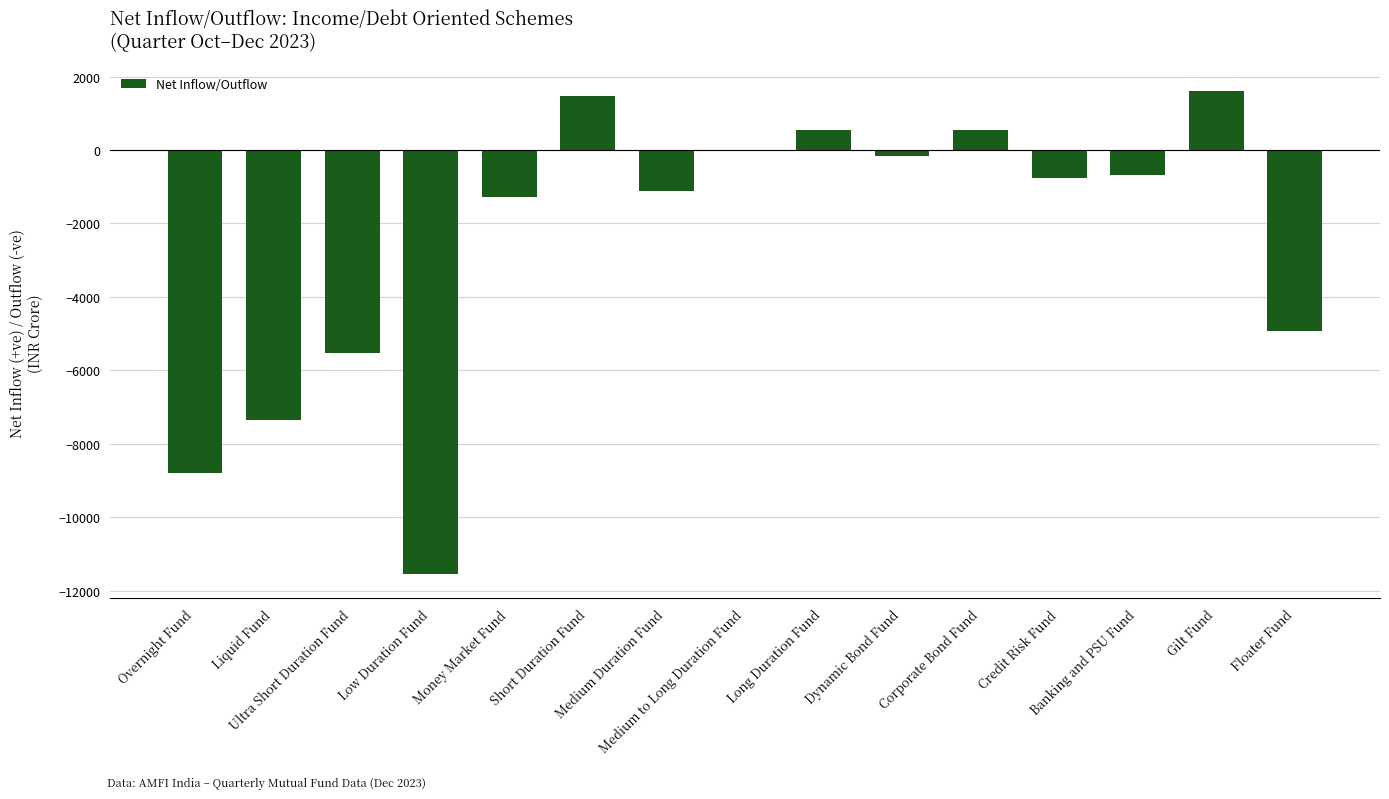

What is the sum of all values?

-37976.2